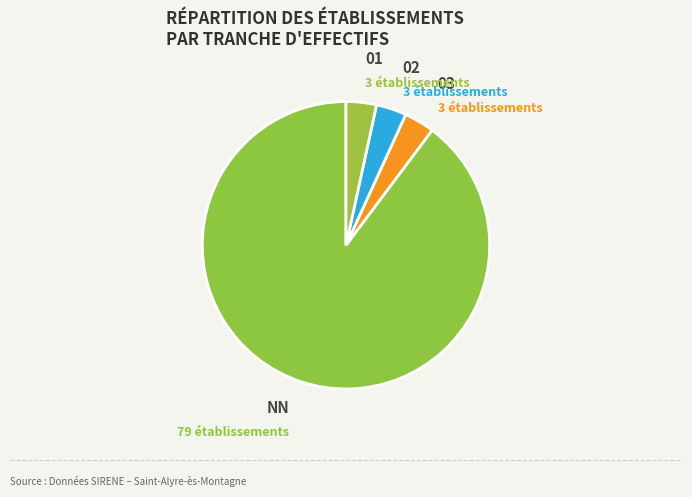

True or false: 02 accounts for 9% of the total.

False